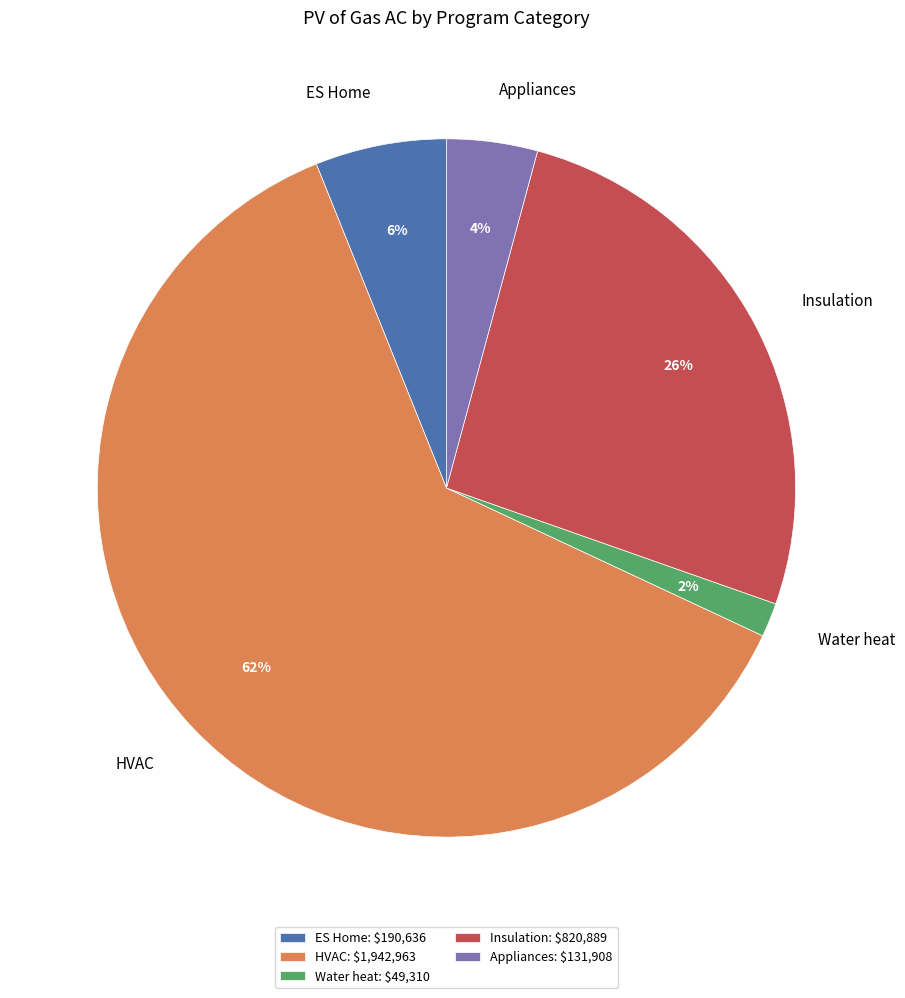

What percentage is the Insulation slice, to the nearest percent?

26%